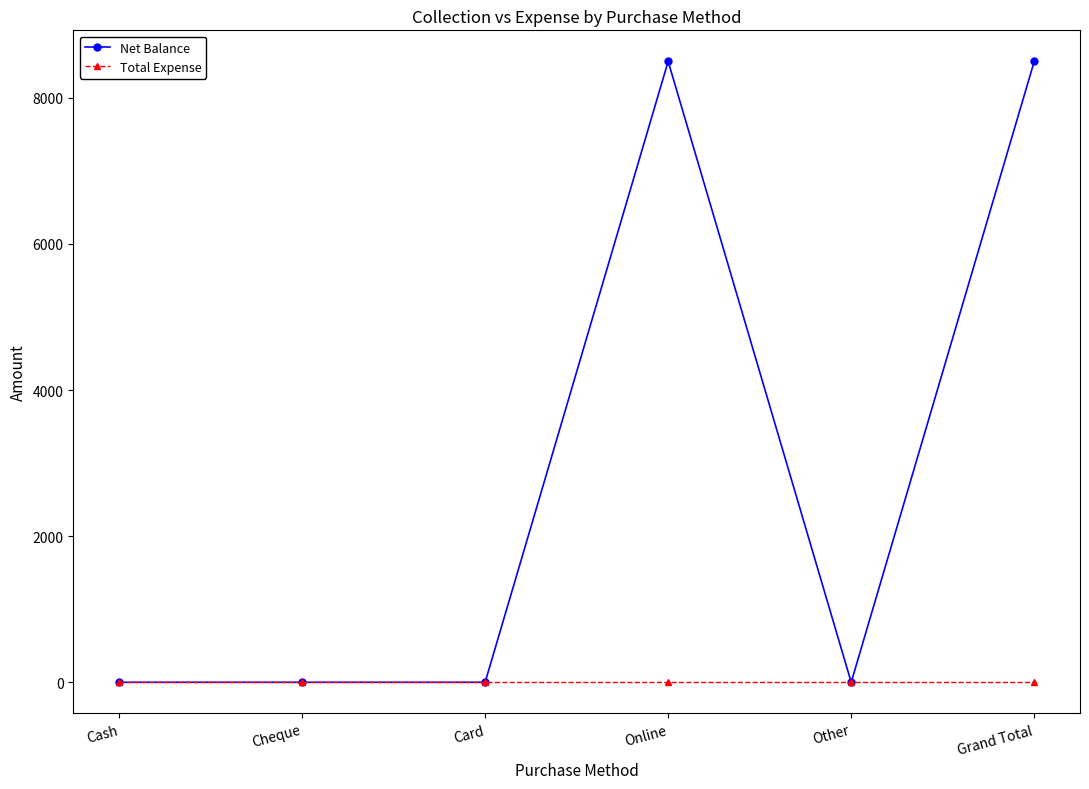

True or false: Net Balance has more than 0 points higher than both neighbors.

True